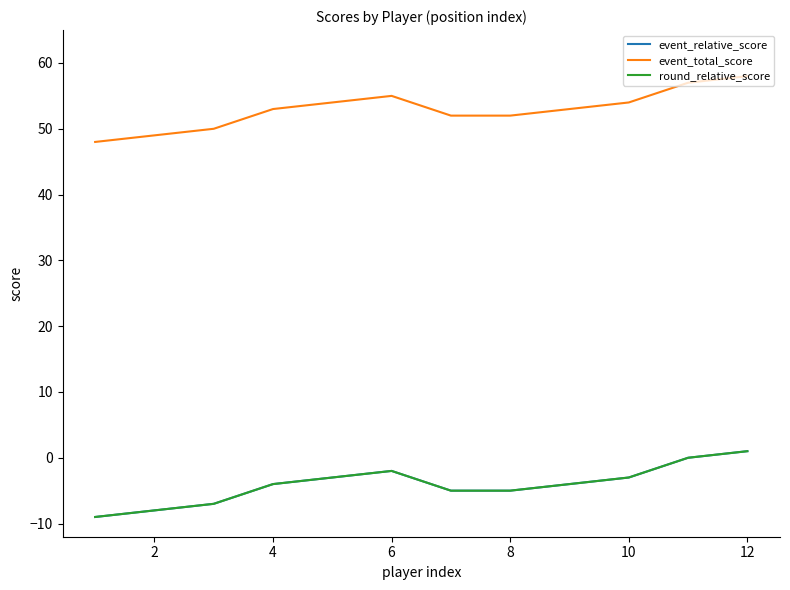

Count the event_total_score values in the range 52 to 55.

7